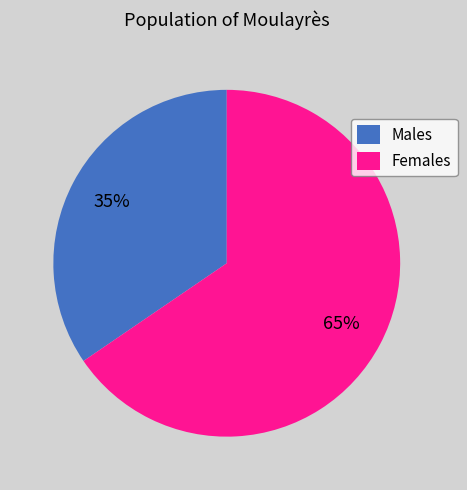

Is there any slice that represents more than half of the pie?

Yes